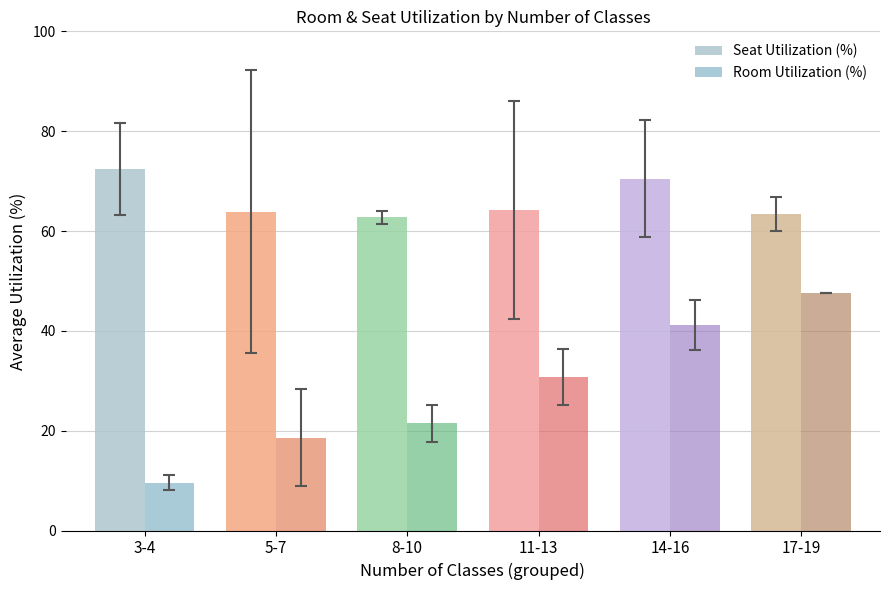

Is it true that Room Utilization (%) equals 41.1 at 14-16?

True